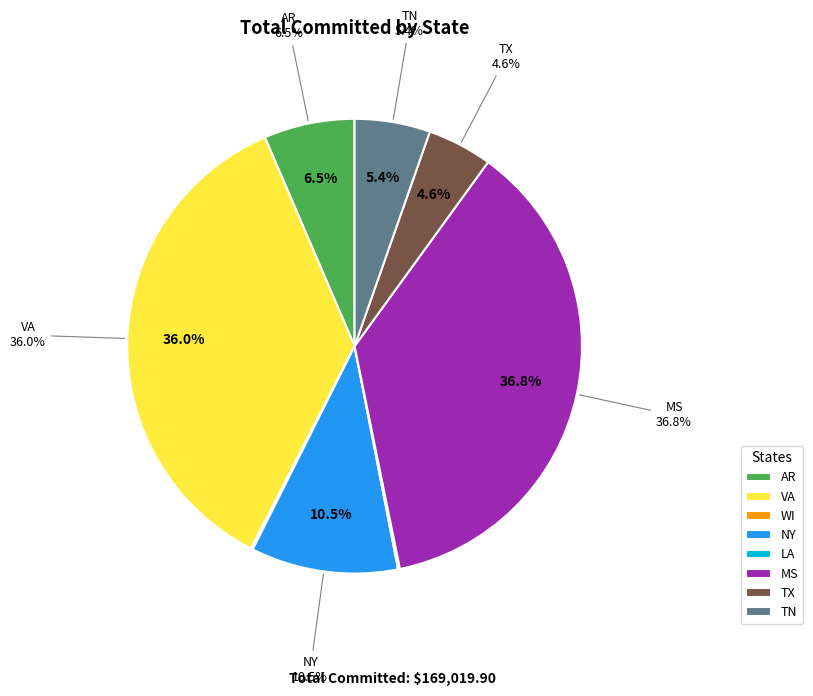

To the nearest percent, what portion does NY represent?

10%